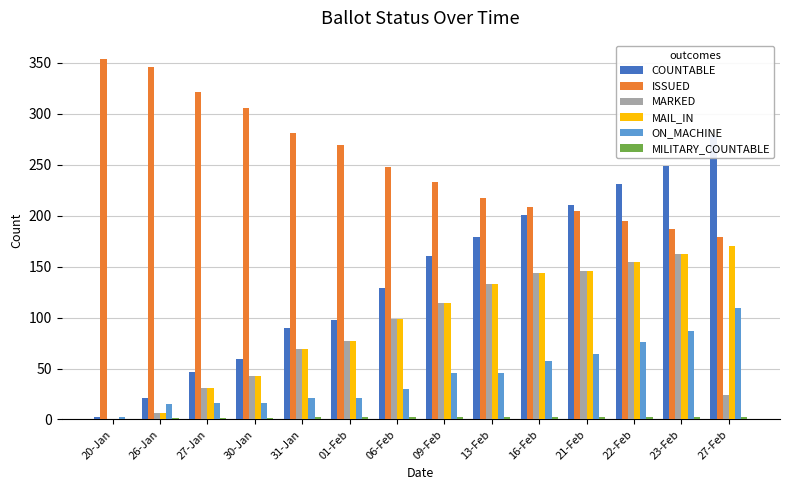

The COUNTABLE series shows 68 at 23-Feb. True or false?

False